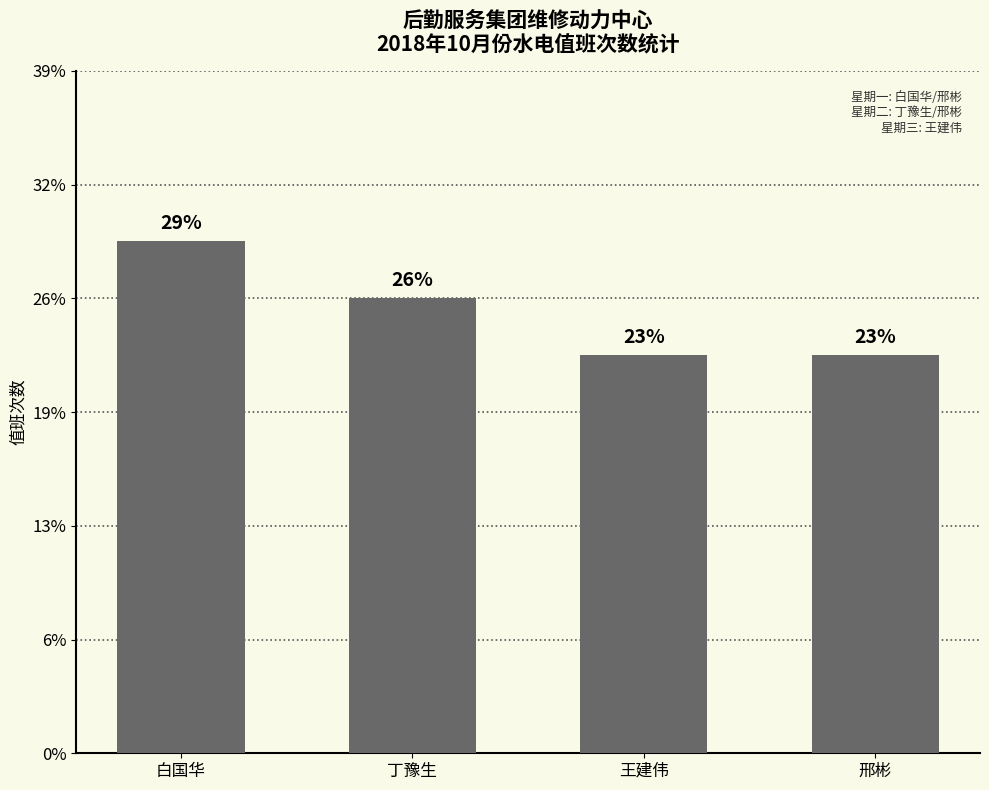

Does the chart contain any negative values?

No